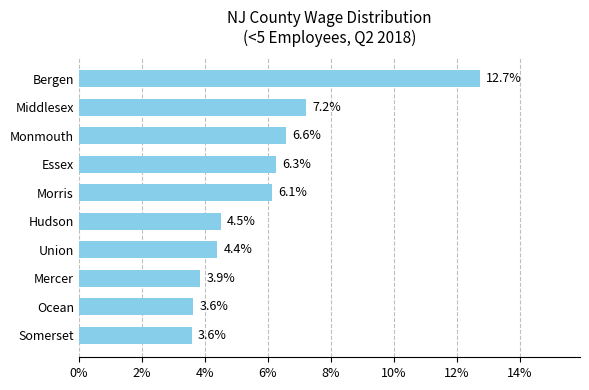

What is the maximum value shown in the chart?

12.7